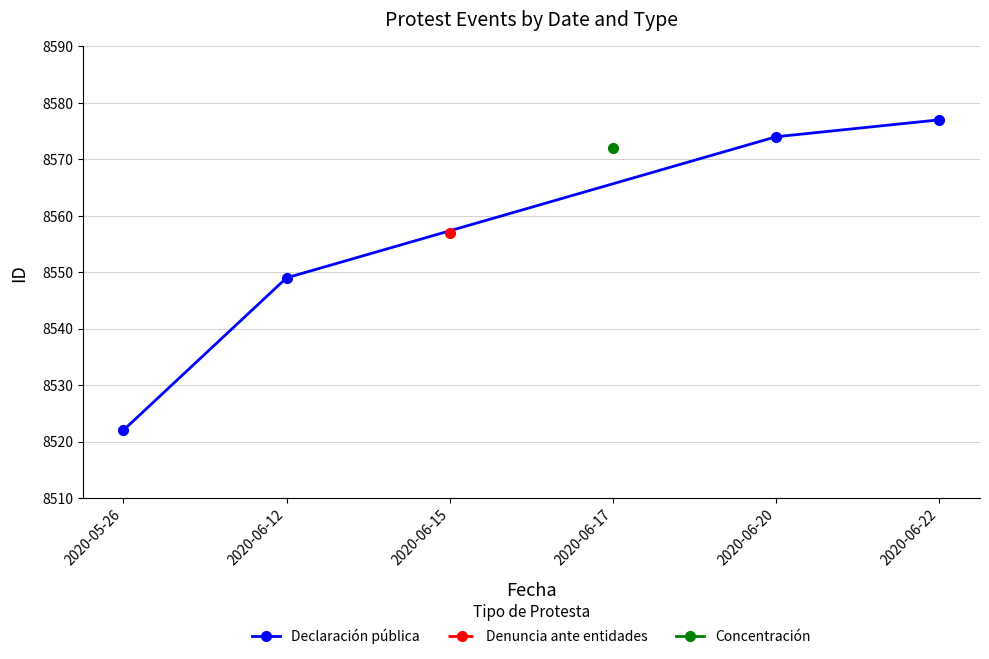

True or false: the data shows 8522 at 2020-05-26.

True